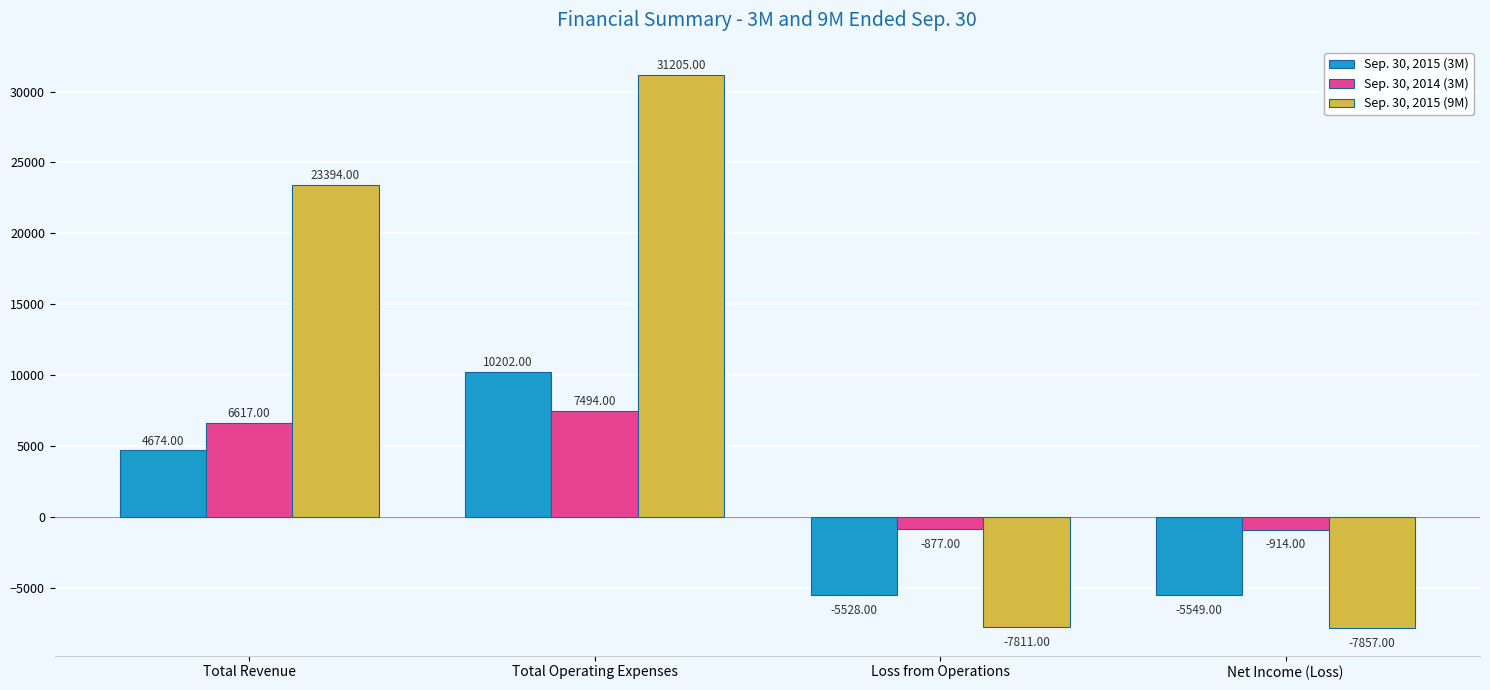

At how many categories does at least one series exceed 6724?

2